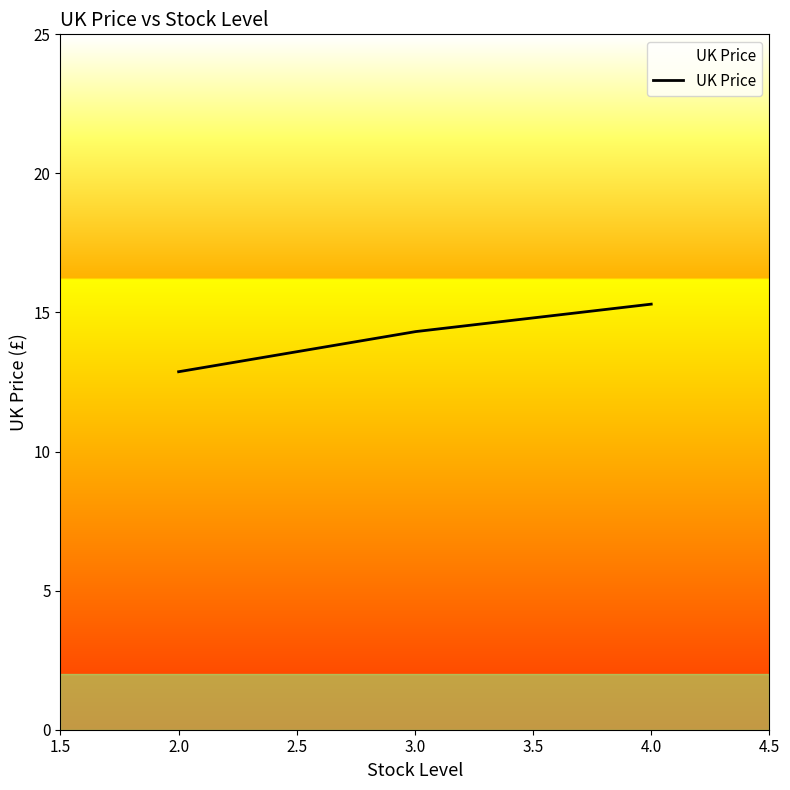

What is the difference between the maximum and minimum values?

2.4